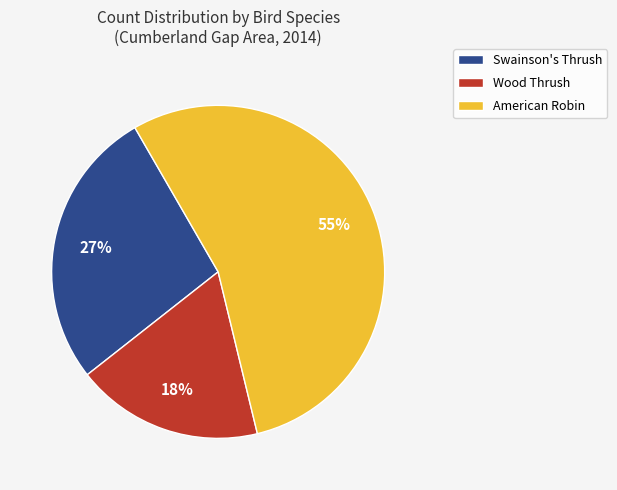

Count the number of slices in the pie.

3